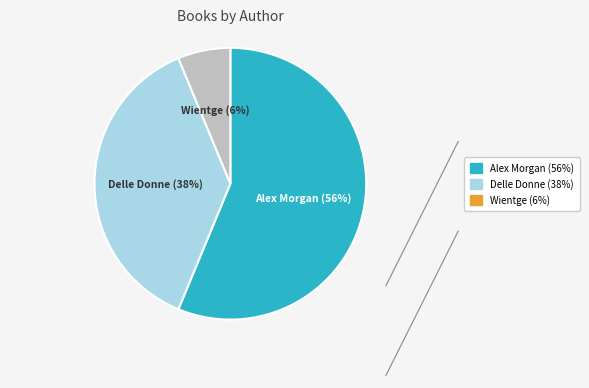

To the nearest percent, what is the average slice percentage?

33%